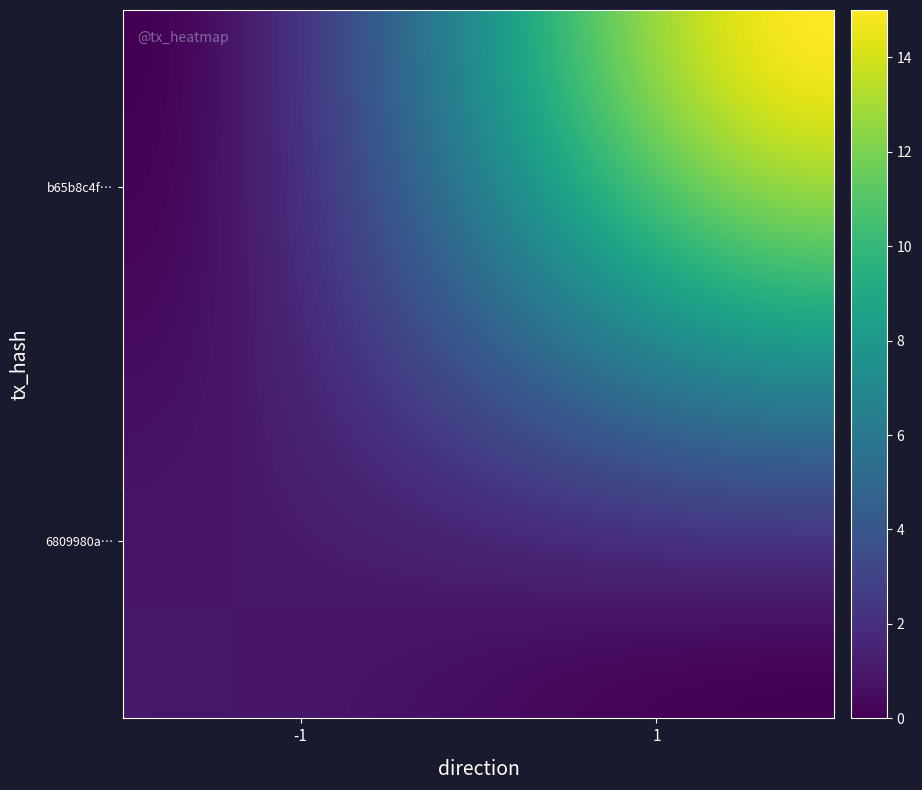

Reading right to left, transcribe all the data shown in this chart.

6809980aff06a765b90ed30c9cc0bd5053b2c52: 1	-1
b65b8c4f9ec3aa891dd217eb7a7d9a6df06d7c5: 15	1